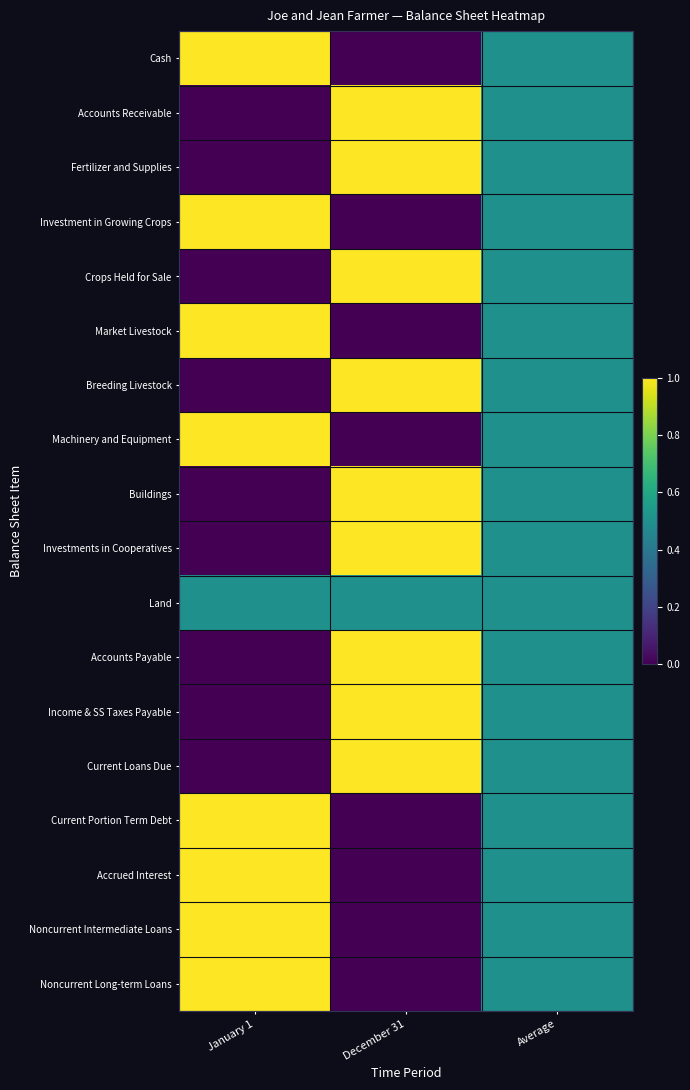

Reading left to right, extract all data points from this chart.

Cash: January 1=1.0	December 31=0.0	Average=0.5
Accounts Receivable: January 1=0.0	December 31=1.0	Average=0.5
Fertilizer and Supplies: January 1=0.0	December 31=1.0	Average=0.5
Investment in Growing Crops: January 1=1.0	December 31=0.0	Average=0.5
Crops Held for Sale: January 1=0.0	December 31=1.0	Average=0.5
Market Livestock: January 1=1.0	December 31=0.0	Average=0.5
Breeding Livestock: January 1=0.0	December 31=1.0	Average=0.5
Machinery and Equipment: January 1=1.0	December 31=0.0	Average=0.5
Buildings: January 1=0.0	December 31=1.0	Average=0.5
Investments in Cooperatives: January 1=0.0	December 31=1.0	Average=0.5
Land: January 1=0.5	December 31=0.5	Average=0.5
Accounts Payable: January 1=0.0	December 31=1.0	Average=0.5
Income & SS Taxes Payable: January 1=0.0	December 31=1.0	Average=0.5
Current Loans Due: January 1=0.0	December 31=1.0	Average=0.5
Current Portion Term Debt: January 1=1.0	December 31=0.0	Average=0.5
Accrued Interest: January 1=1.0	December 31=0.0	Average=0.5
Noncurrent Intermediate Loans: January 1=1.0	December 31=0.0	Average=0.5
Noncurrent Long-term Loans: January 1=1.0	December 31=0.0	Average=0.5